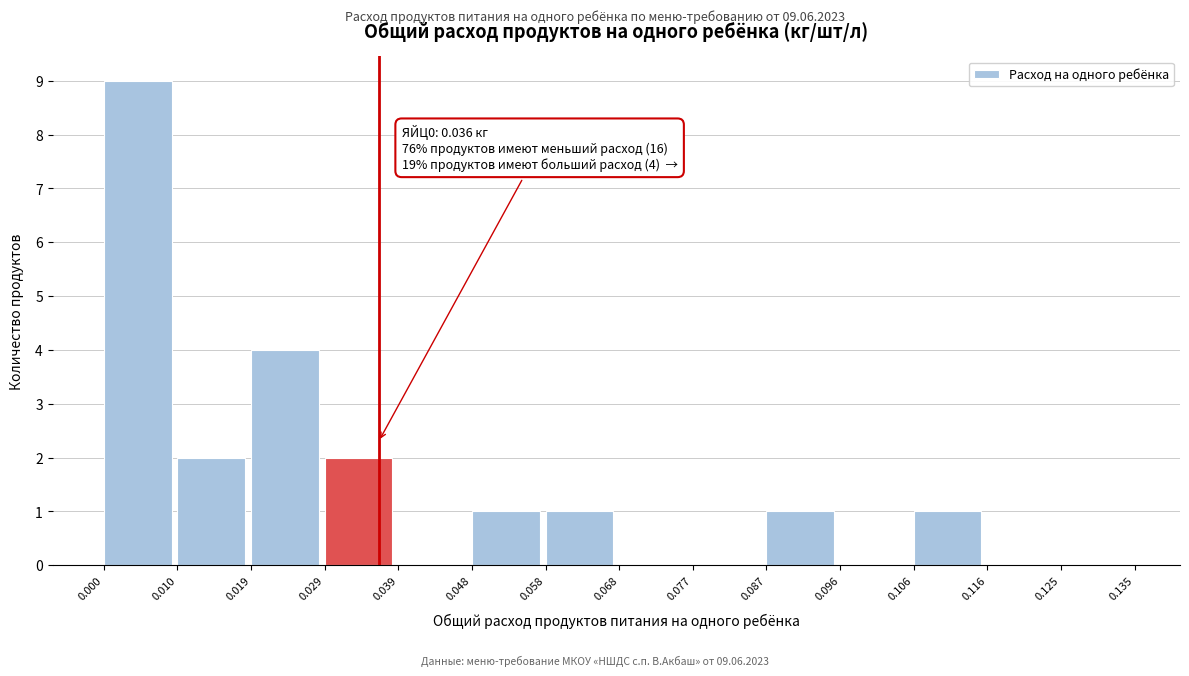

Which range on the x-axis has the tallest bar?

0.000 to 0.010